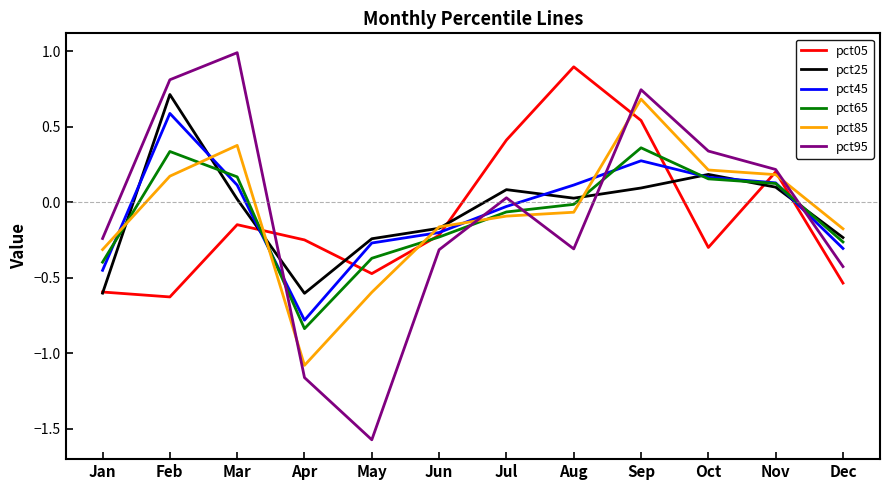

After their last crossing, which series has the higher values: pct85 or pct25?

pct85